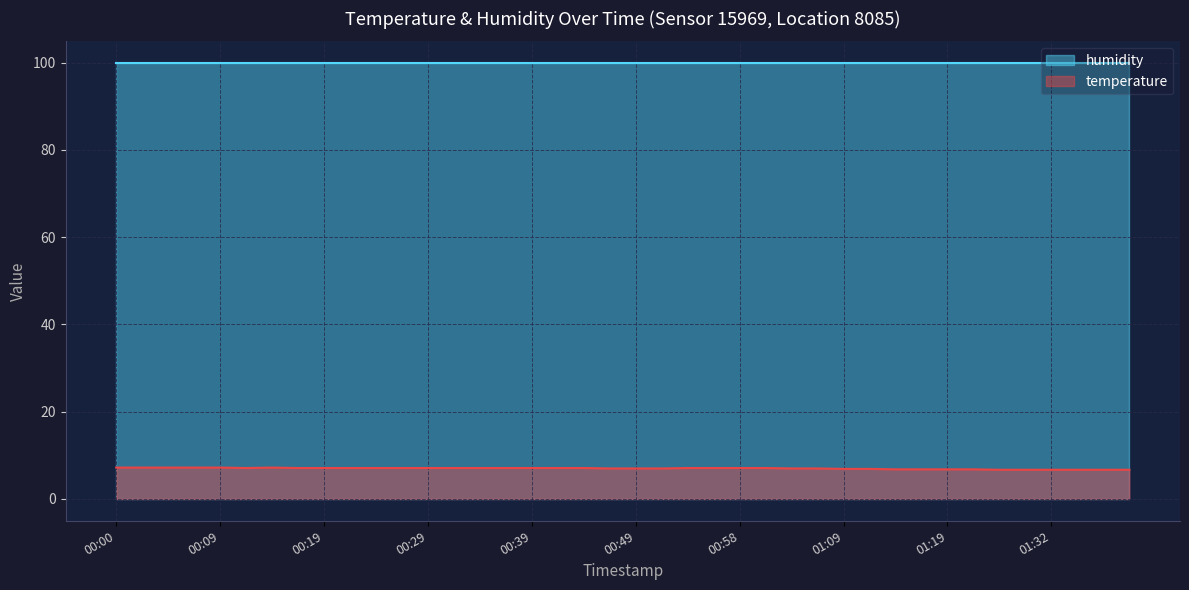

What is the sum of all values?

280.1